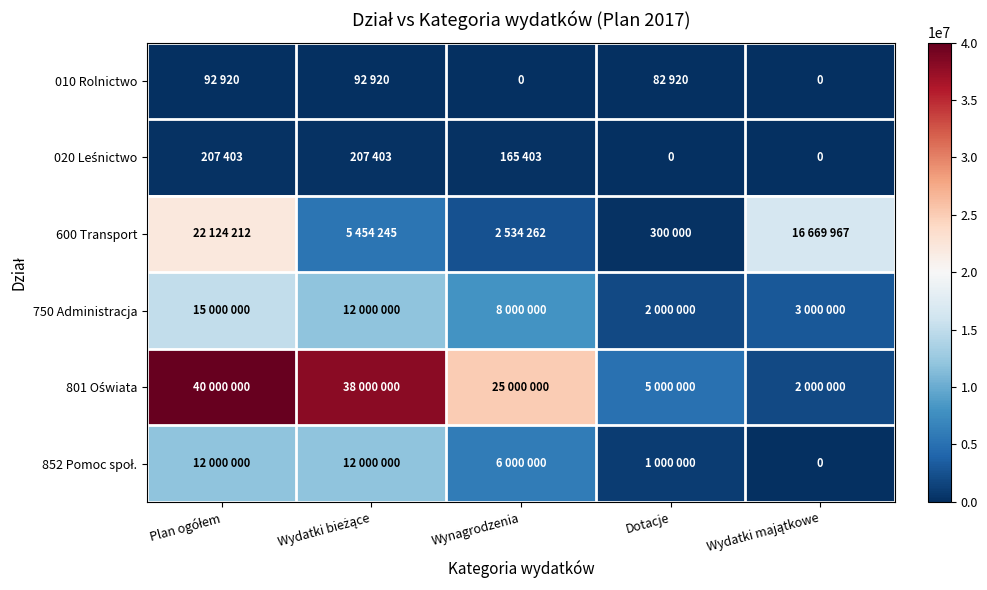

At which label is 600 Transport closest to 11212106?

Wydatki majątkowe